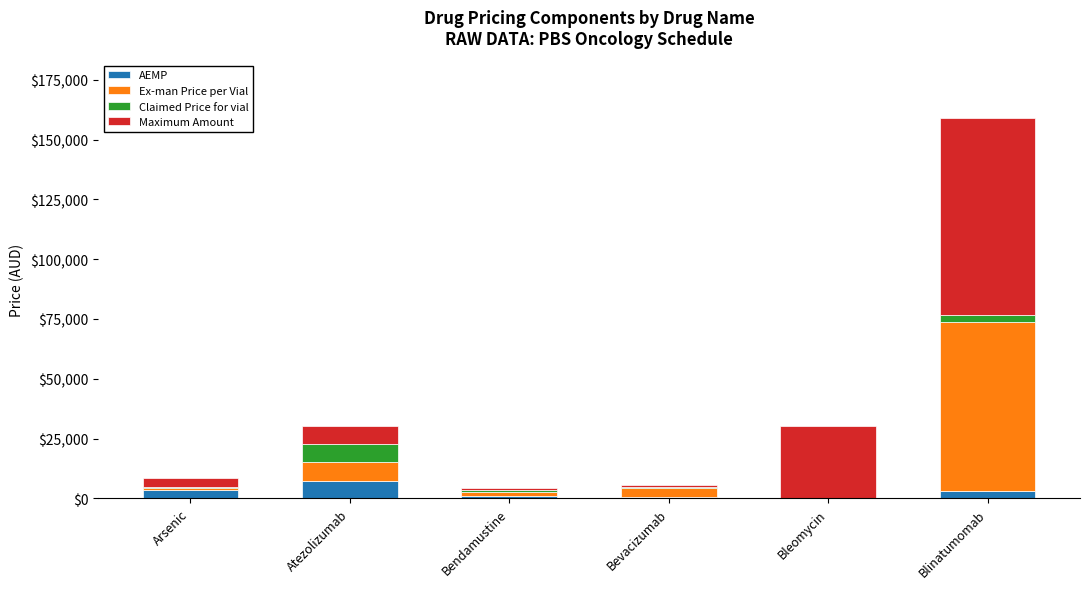

What is the sum of all AEMP values?

15225.7